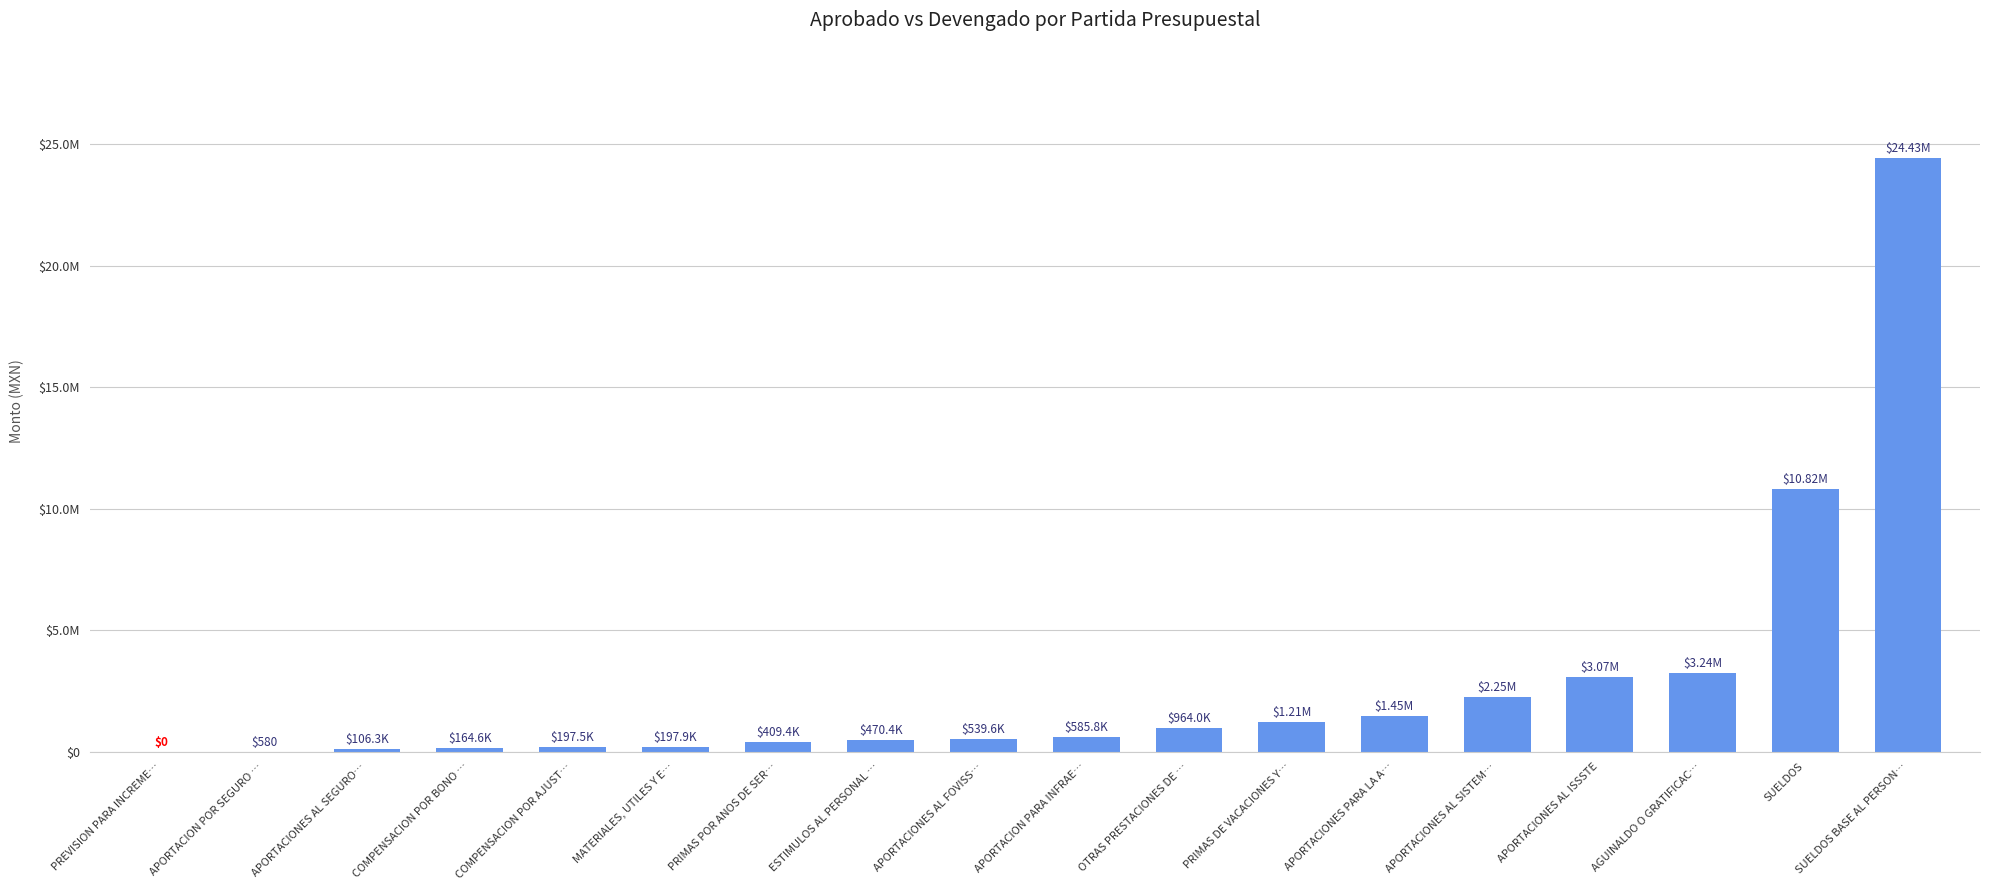

Approximately how many times larger is the value at APORTACION PARA INFRAE… compared to APORTACIONES AL SISTEM…?

0.3